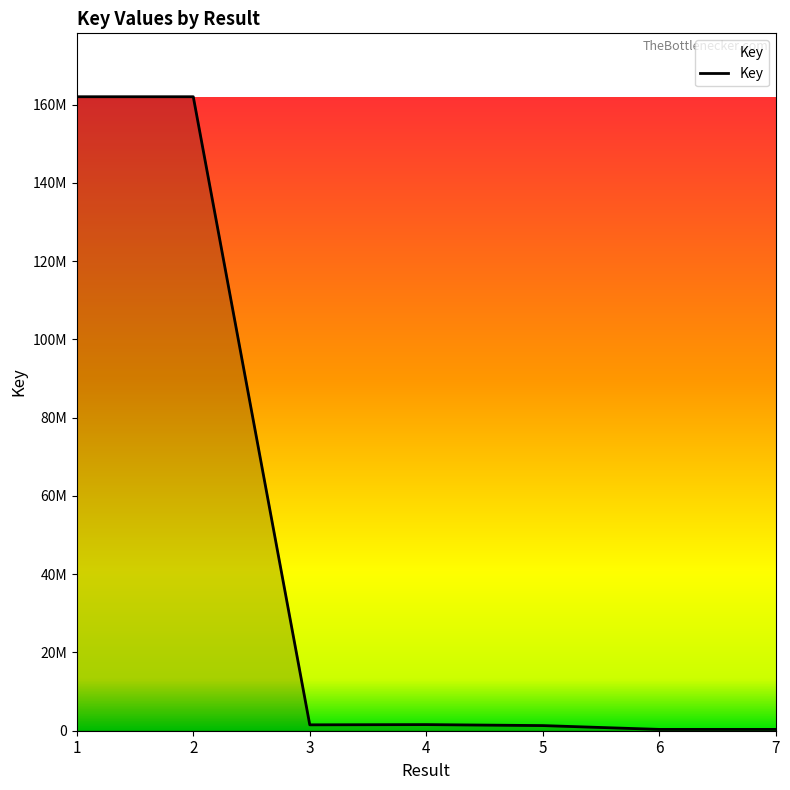

Between 7 and 1, which is larger?

1